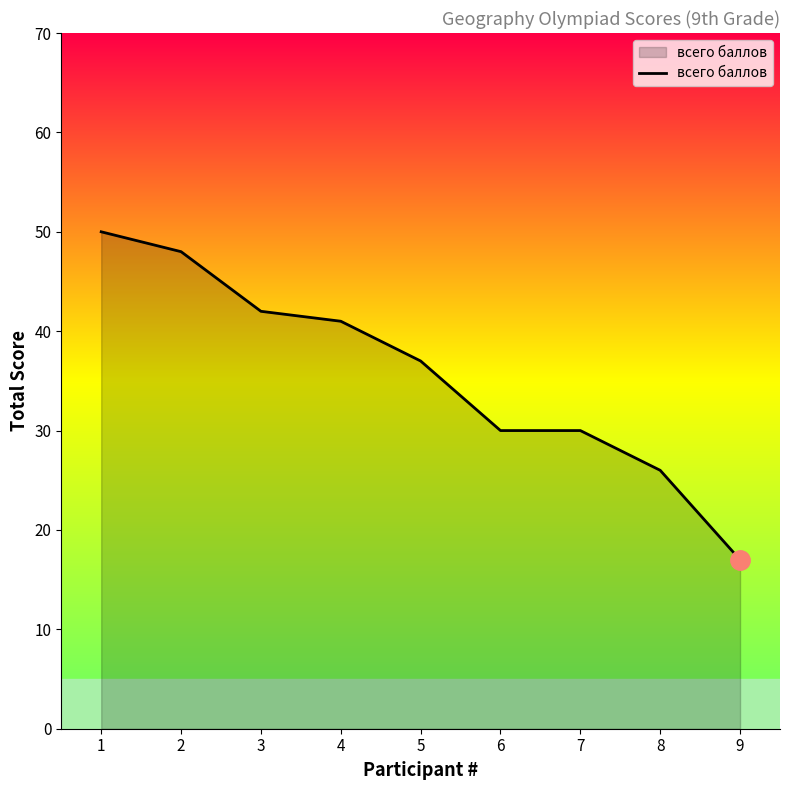

The chart shows a value of 61 at 3. True or false?

False